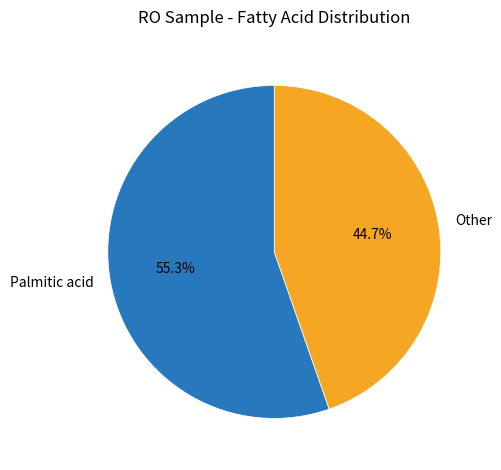

Combined, what portion of the pie is Palmitic acid and Other?

100.0%